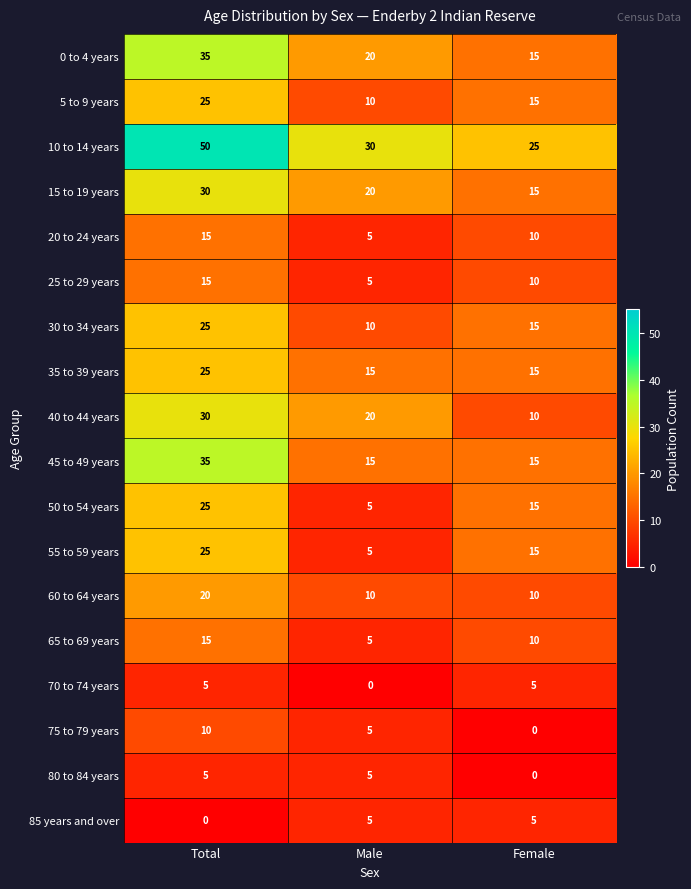

Which series has the largest range (max minus min)?

10 to 14 years